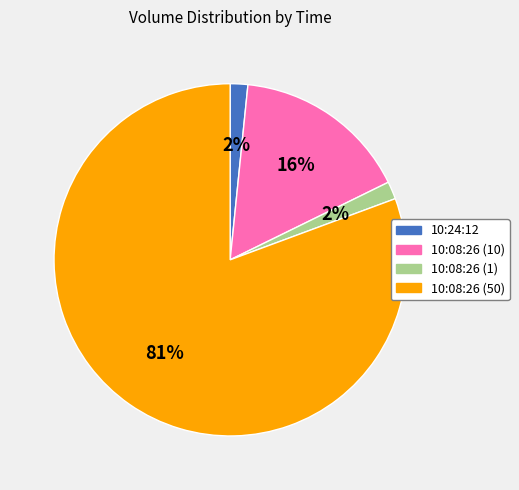

How many slices are in this pie chart?

4